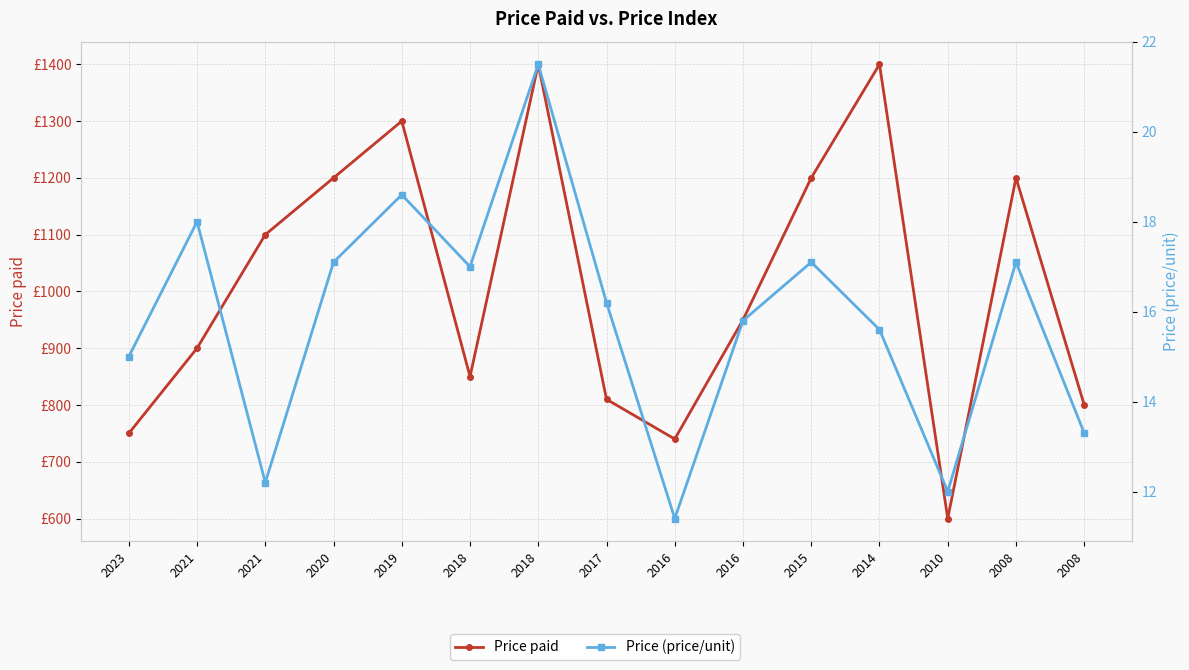

Count the number of data series in this chart.

2